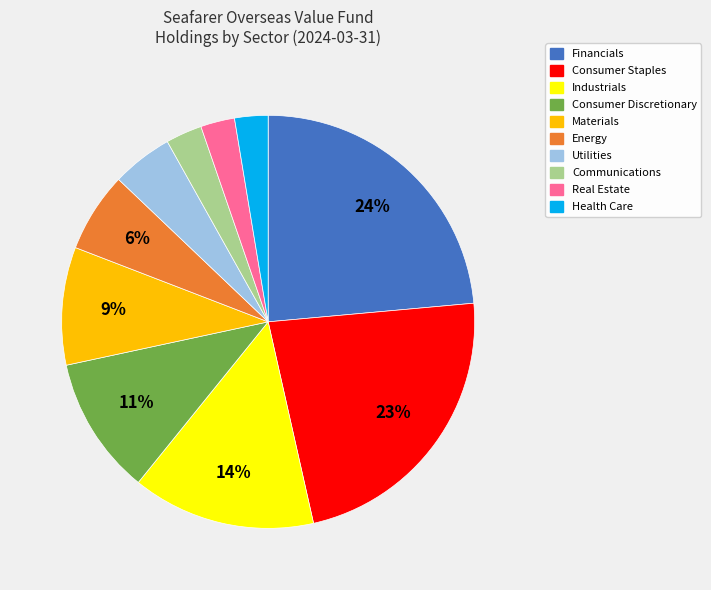

Is the sum of Communications and Health Care greater than half?

No